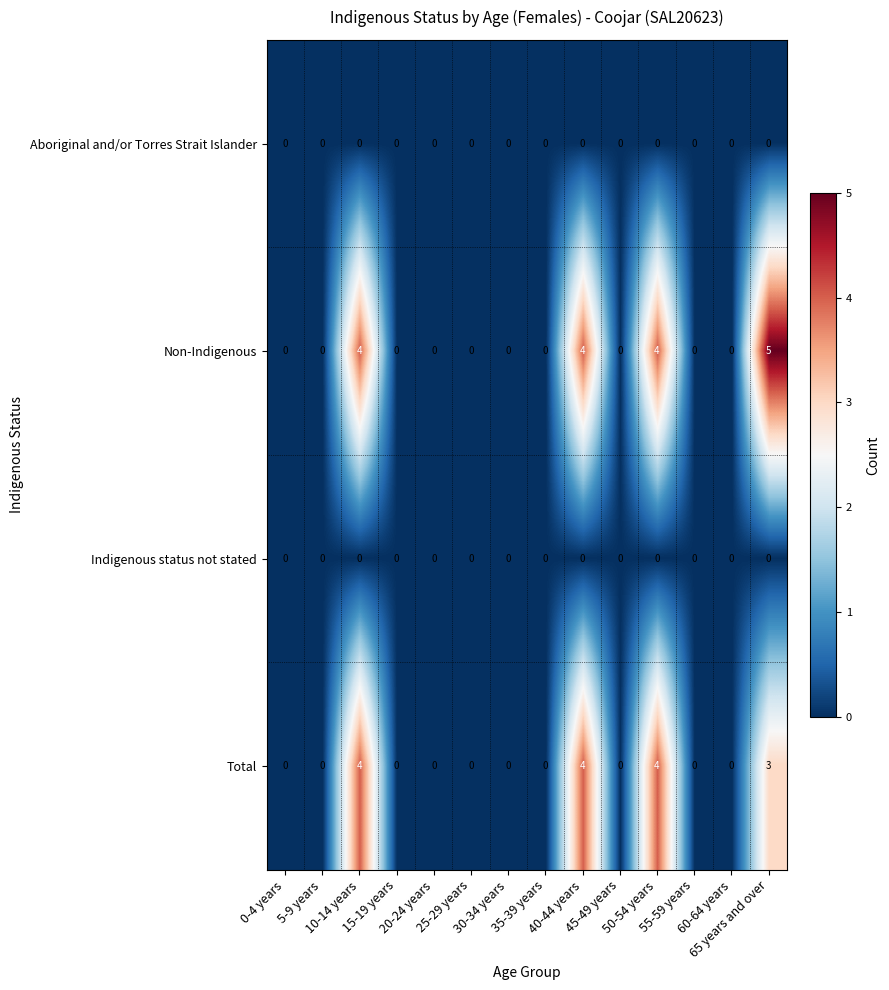

Which category has the highest value across all series?

65 years and over